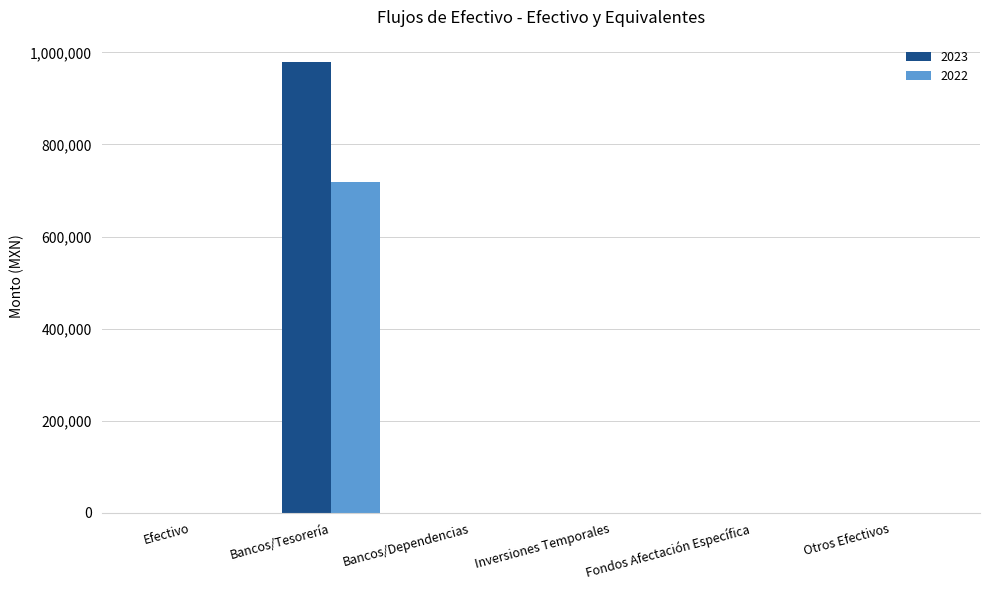

What is the sum of all 2023 values?

978638.3